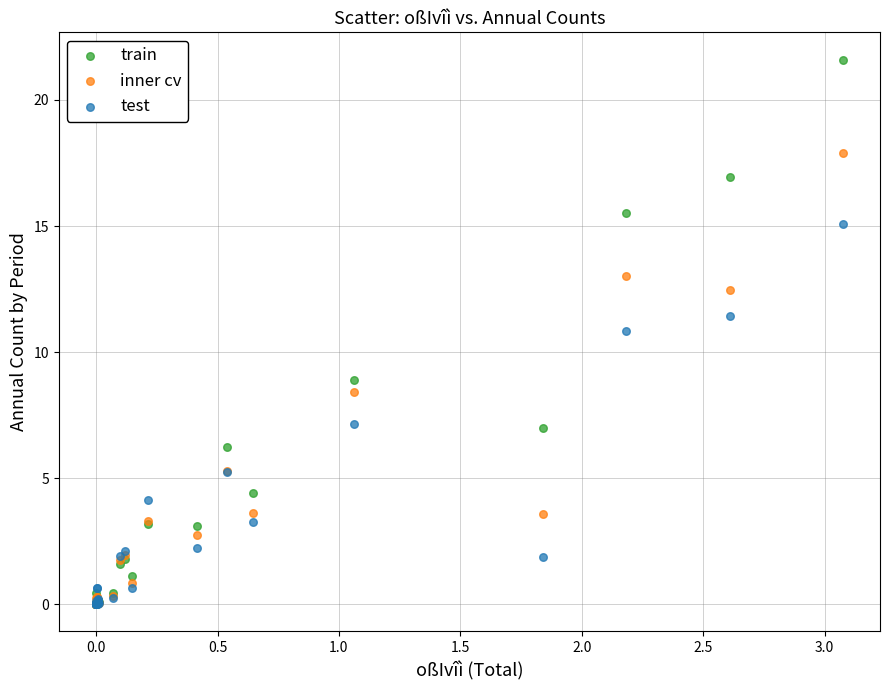

Which series reaches the maximum Y coordinate?

train